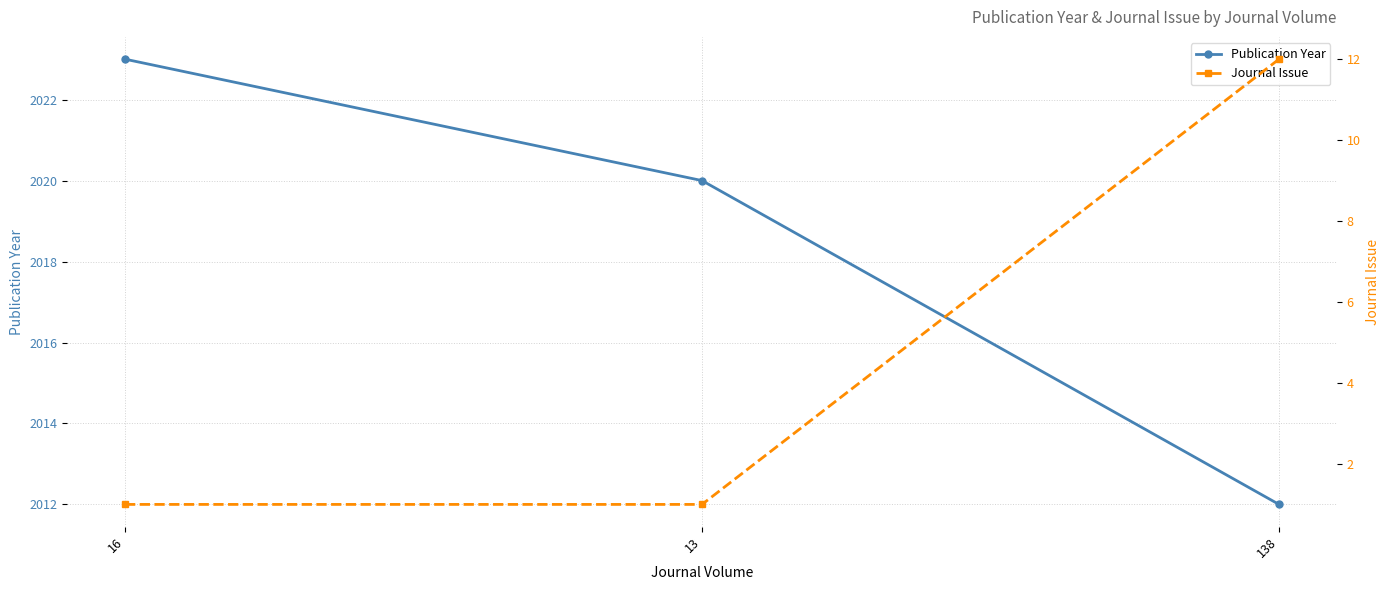

What is the value of the Journal Issue point at the 1st from the left?

1